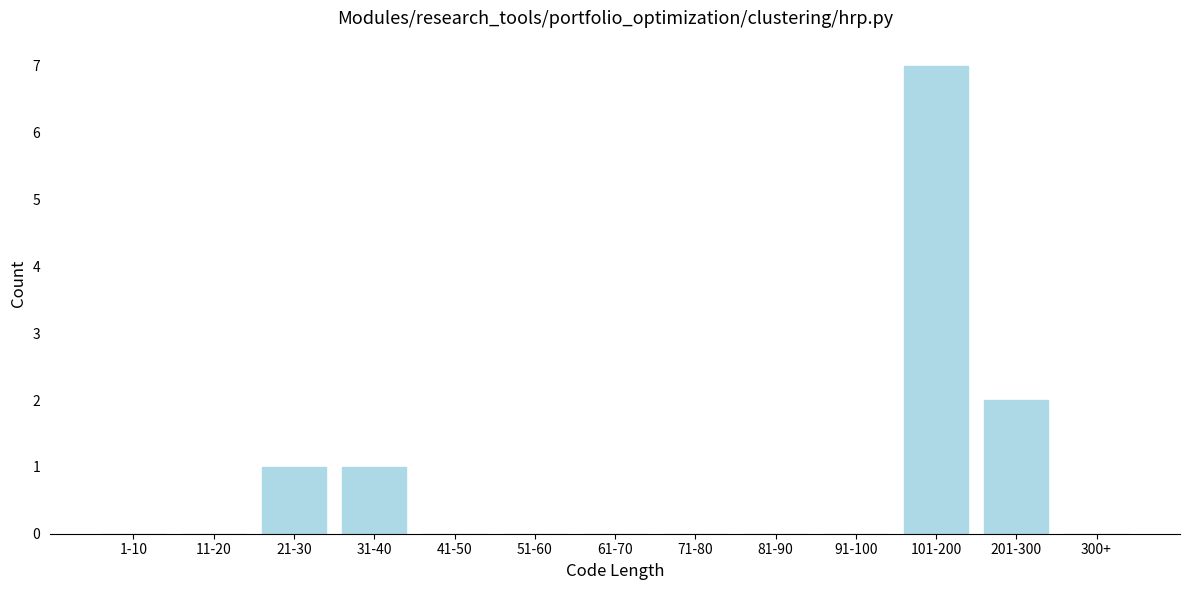

Reading right to left, list all the values displayed in this chart.

300+=0	201-300=2	101-200=7	91-100=0	81-90=0	71-80=0	61-70=0	51-60=0	41-50=0	31-40=1	21-30=1	11-20=0	1-10=0